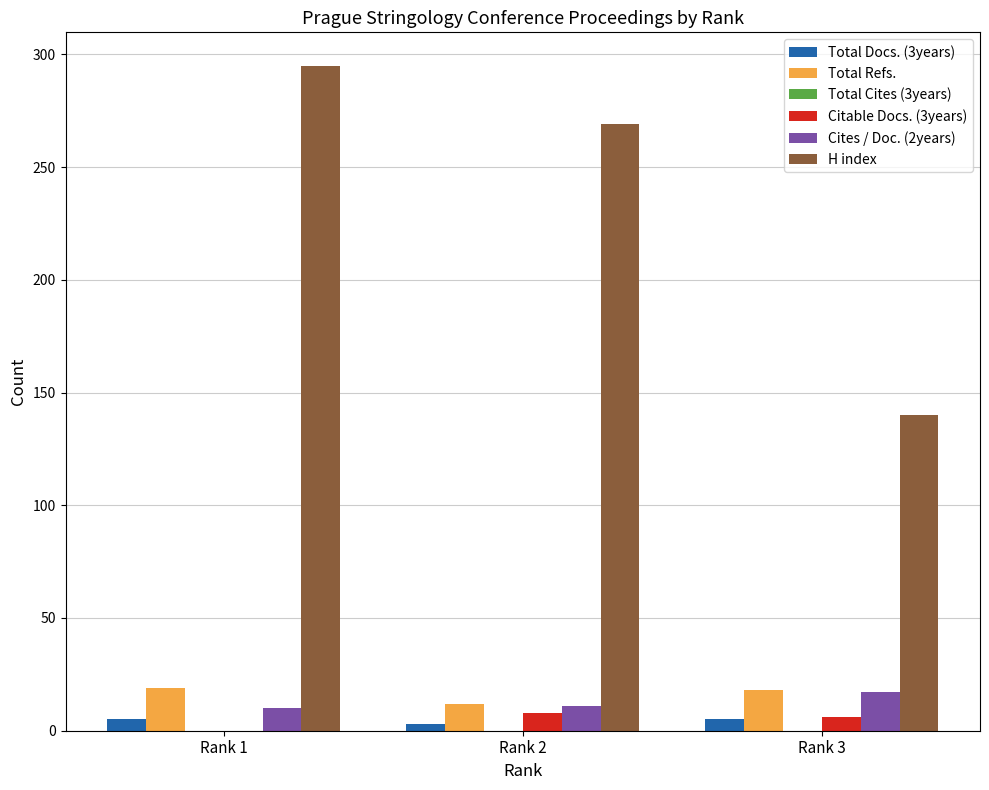

How many distinct data groups are displayed?

5